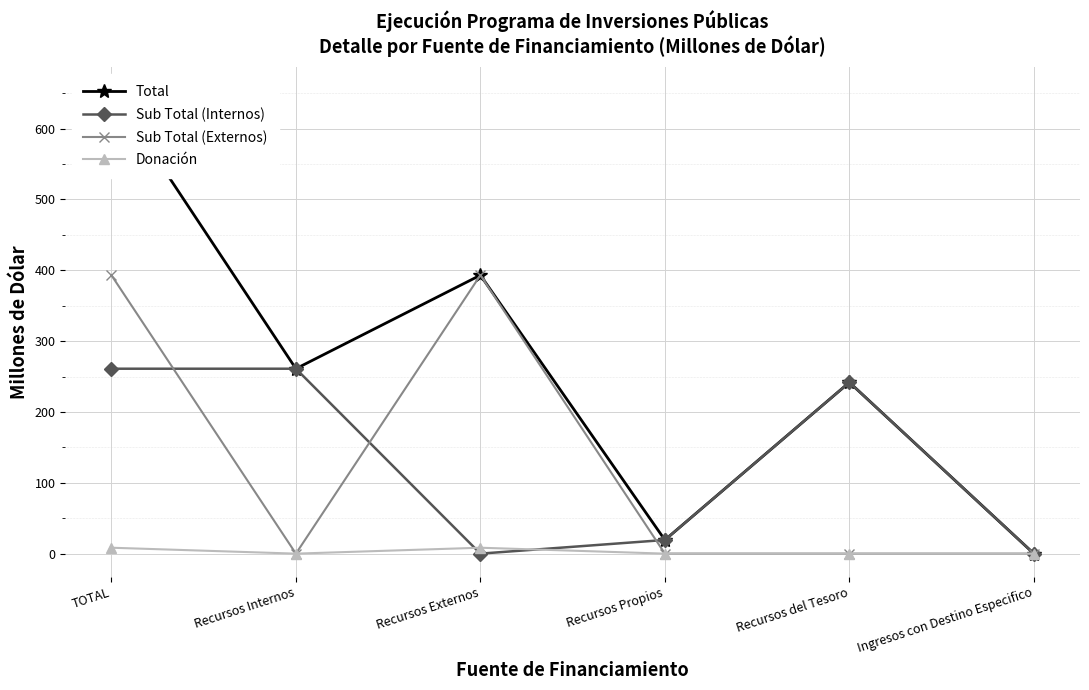

What is the difference between the Sub Total (Externos) values at Recursos del Tesoro and Recursos Externos?

393.0